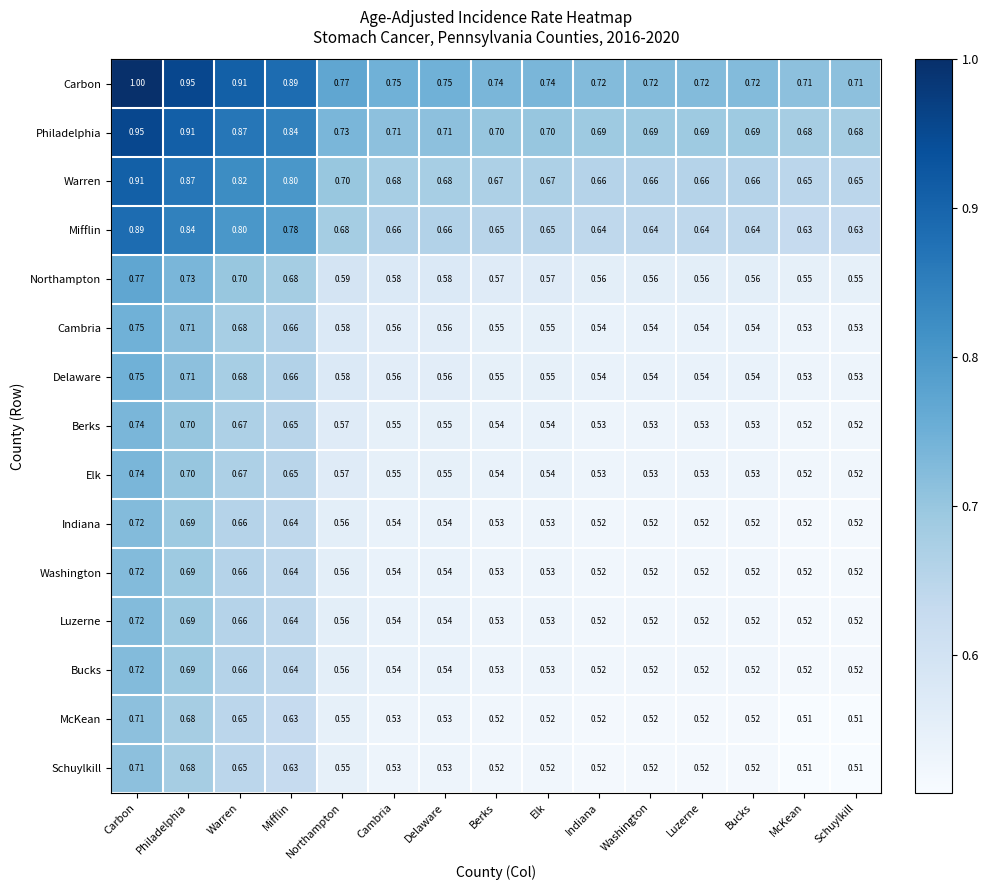

Which series has the largest total across all categories?

Carbon